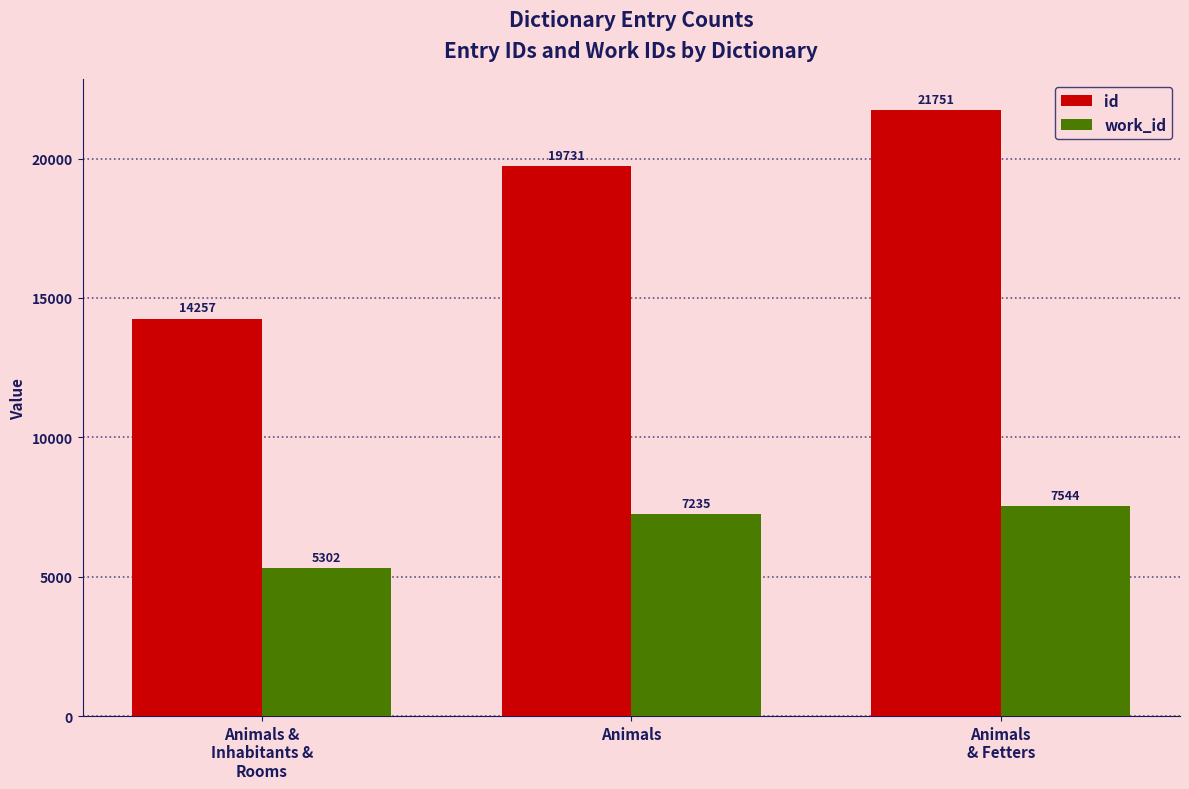

Between Animals &
Inhabitants &
Rooms and Animals
& Fetters, which series saw the biggest shift?

id